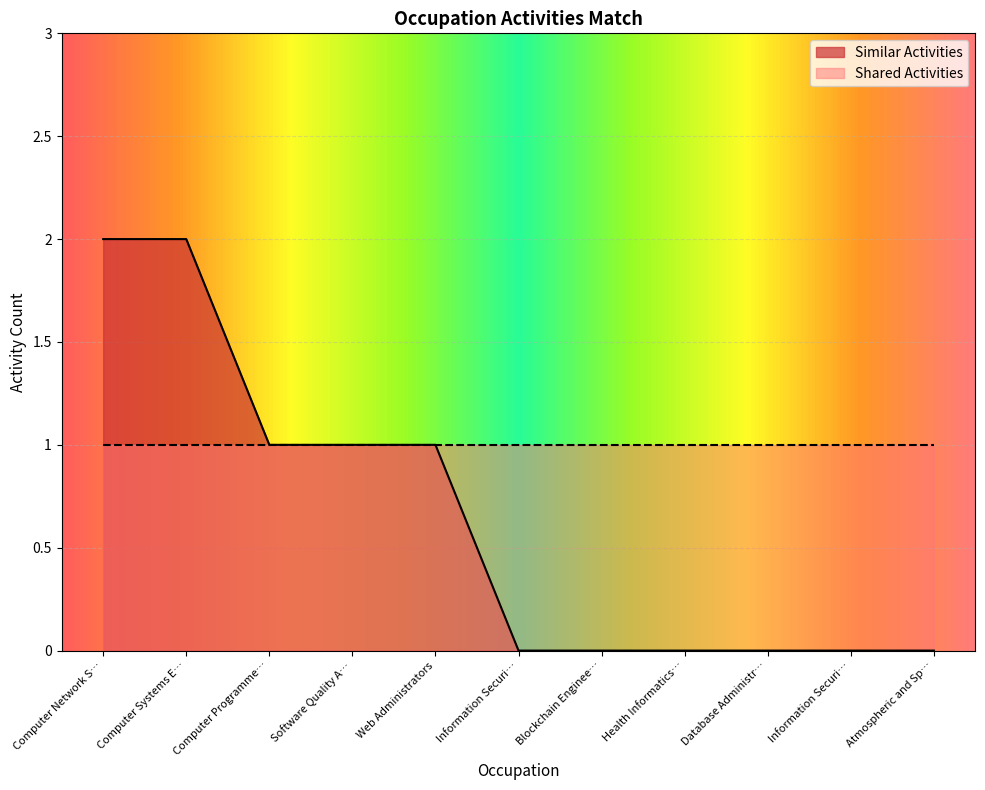

What are all the series names shown in the legend?

Similar Activities, Shared Activities